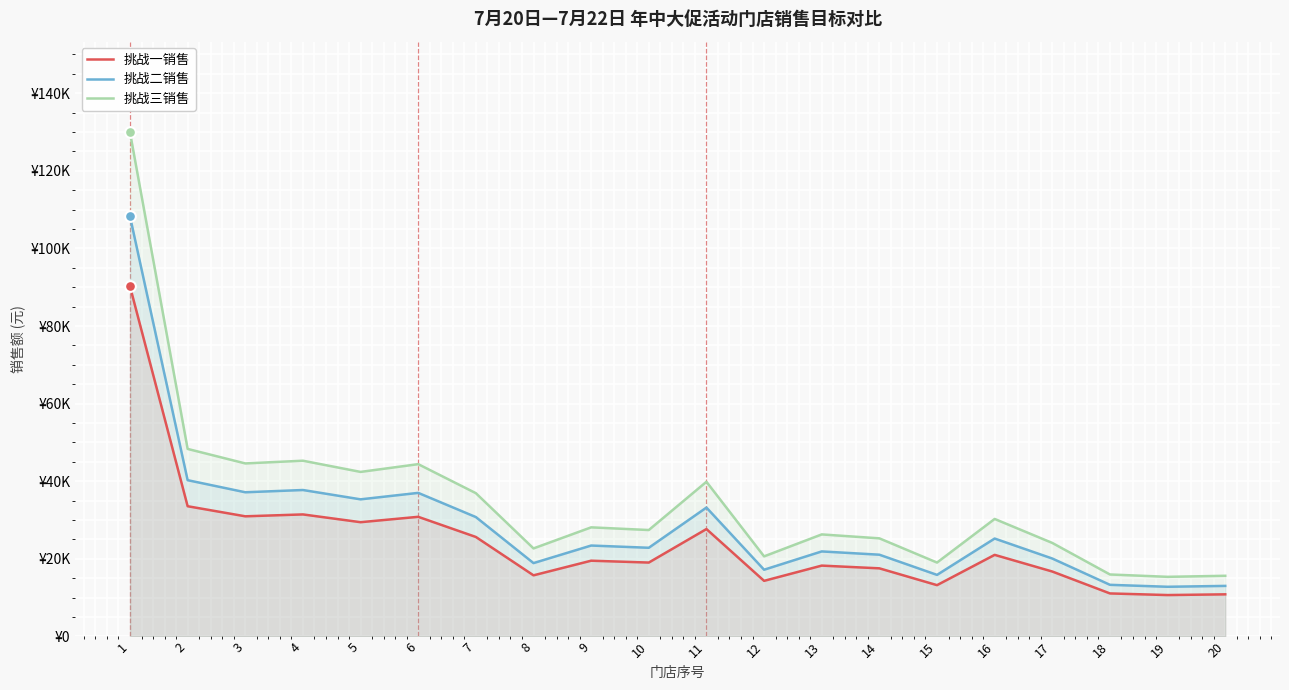

What are all the series names shown in the legend?

挑战一销售, 挑战二销售, 挑战三销售